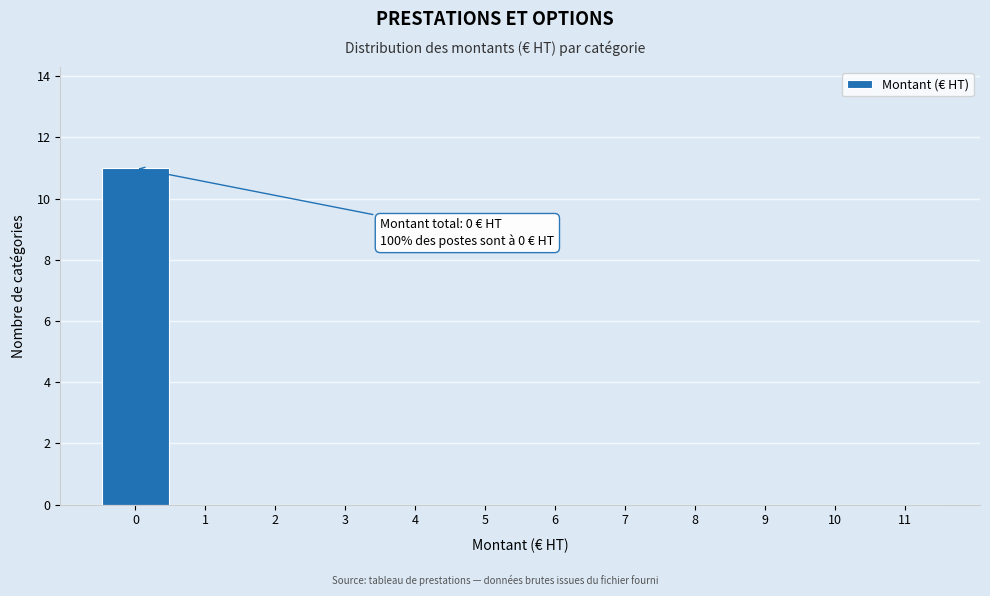

Reading left to right, extract all data points from this chart.

0=11	1=0	2=0	3=0	4=0	5=0	6=0	7=0	8=0	9=0	10=0	11=0